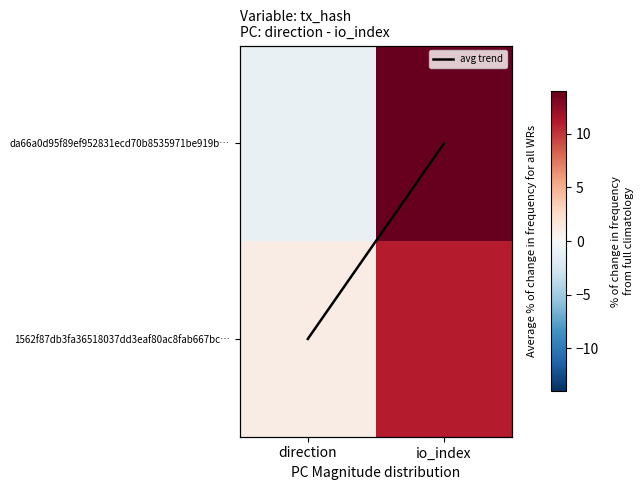

What is the average value of the 1562f87db3fa36518037dd3eaf80ac8fab667bc… series?

6.0